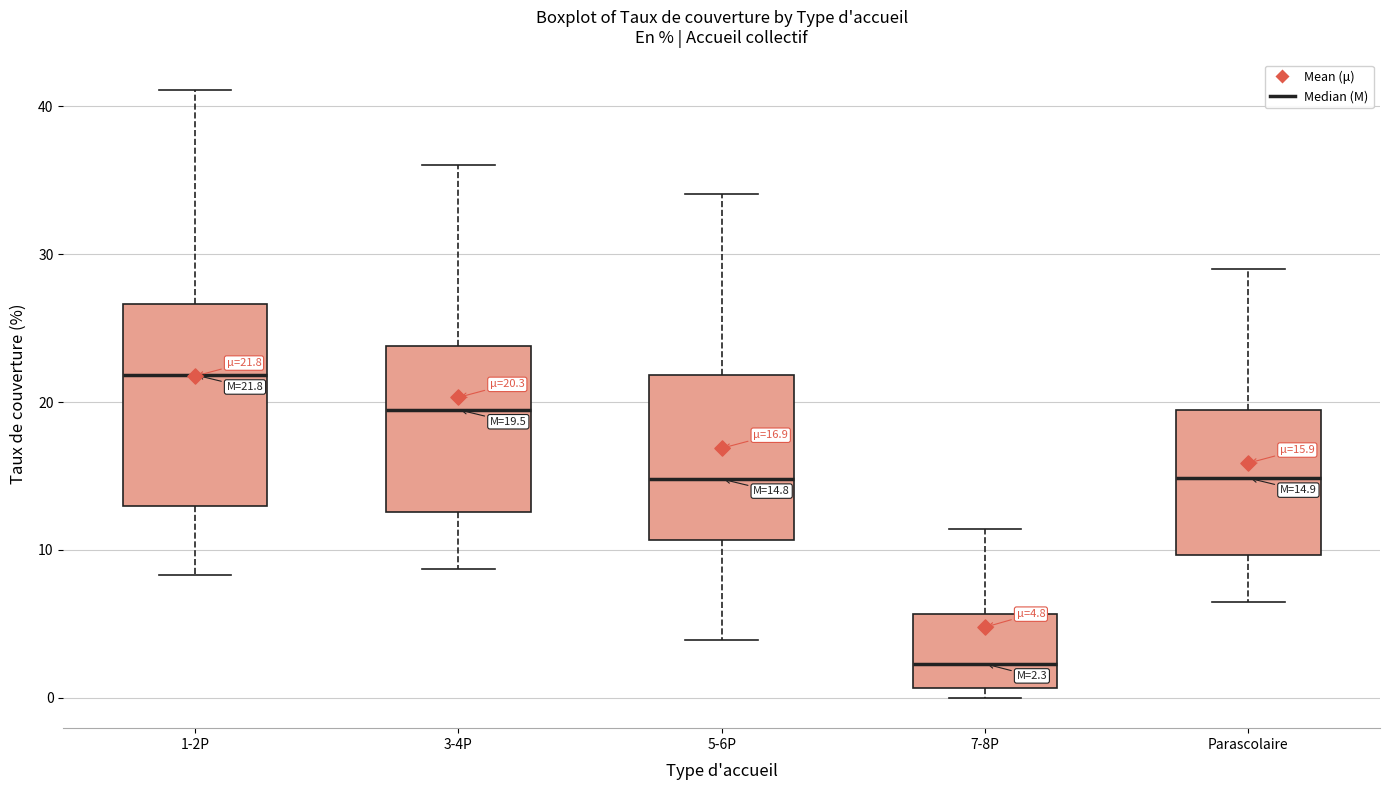

Which box is the tallest, from its lower edge to its upper edge?

1-2P